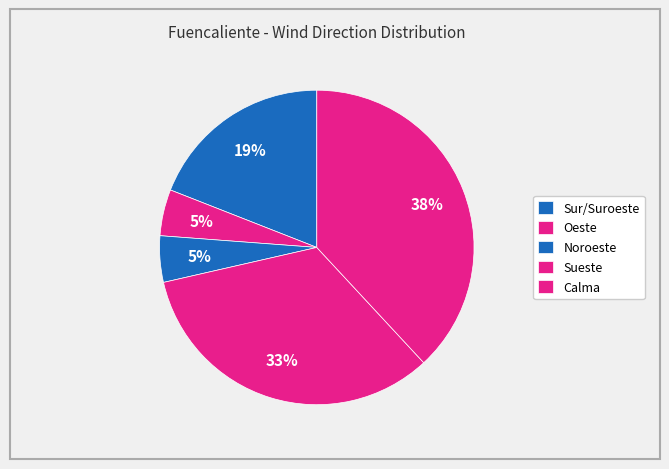

How many segments does this pie chart have?

5